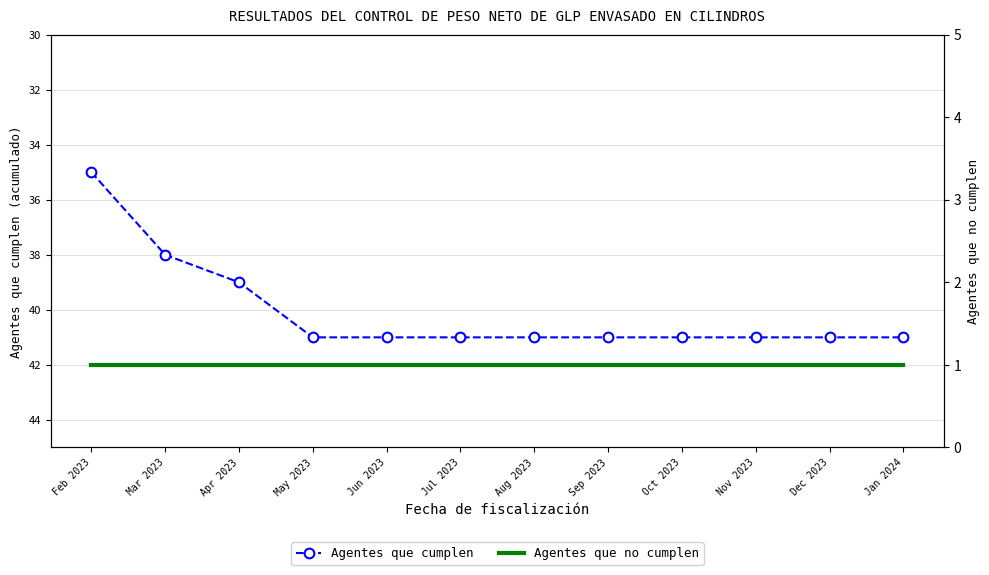

What is the average value of the Agentes que no cumplen series?

1